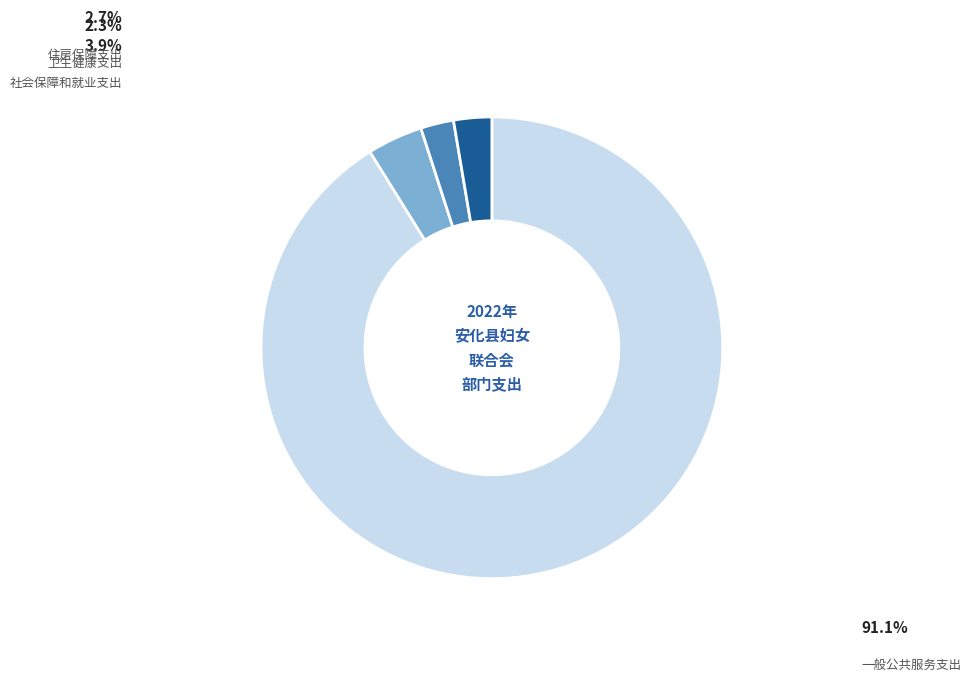

Does any single category account for the majority?

Yes